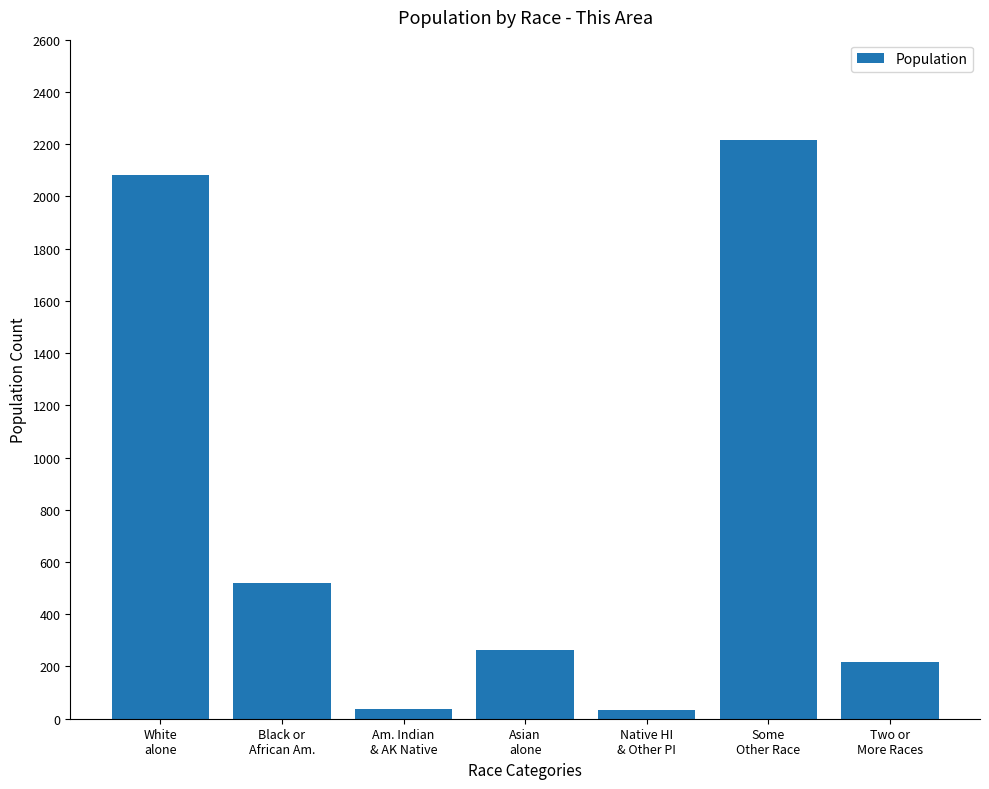

What is the value of the 6th bar from the left?

2216